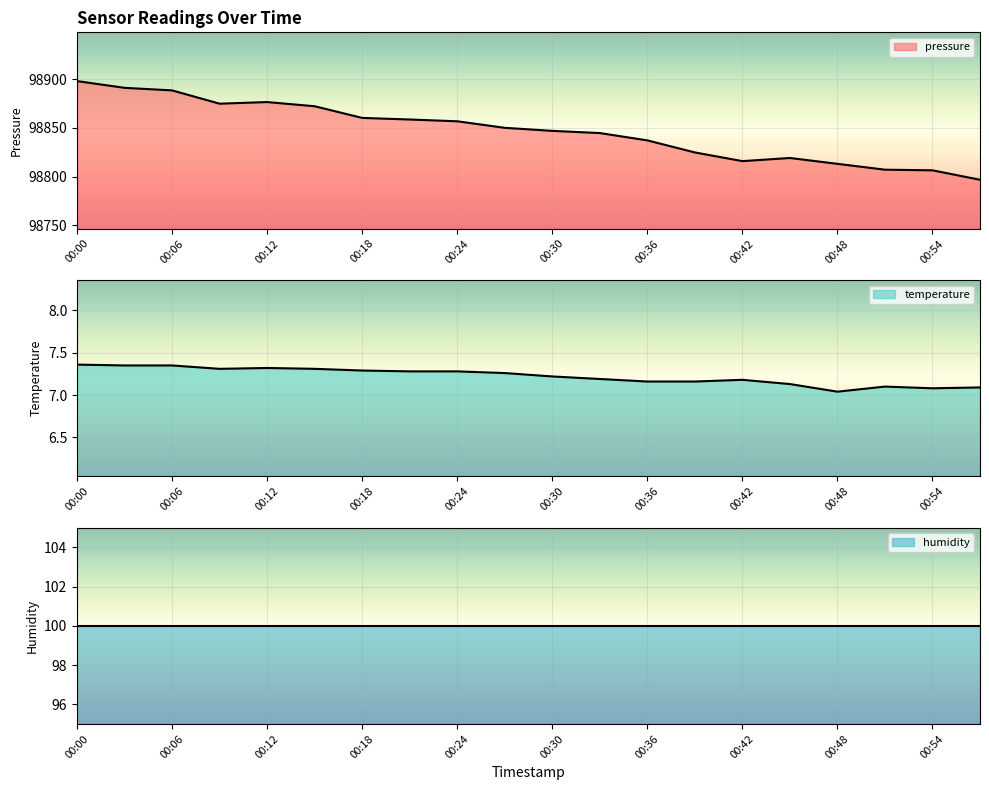

What is the difference between the temperature values at 00:27 and 00:00?

0.1